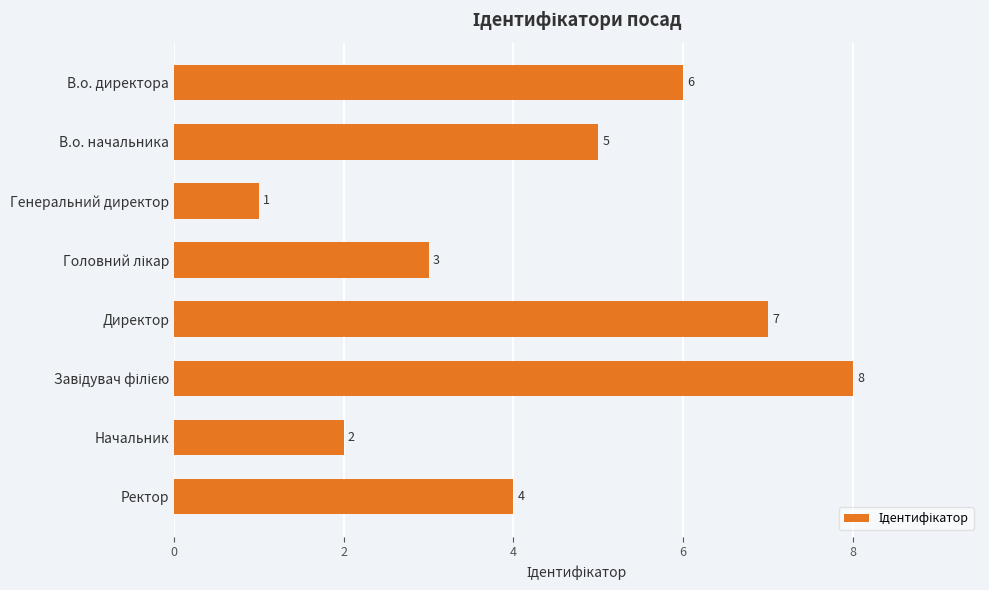

Reading top to bottom, what are all the values shown in this chart?

6	5	1	3	7	8	2	4